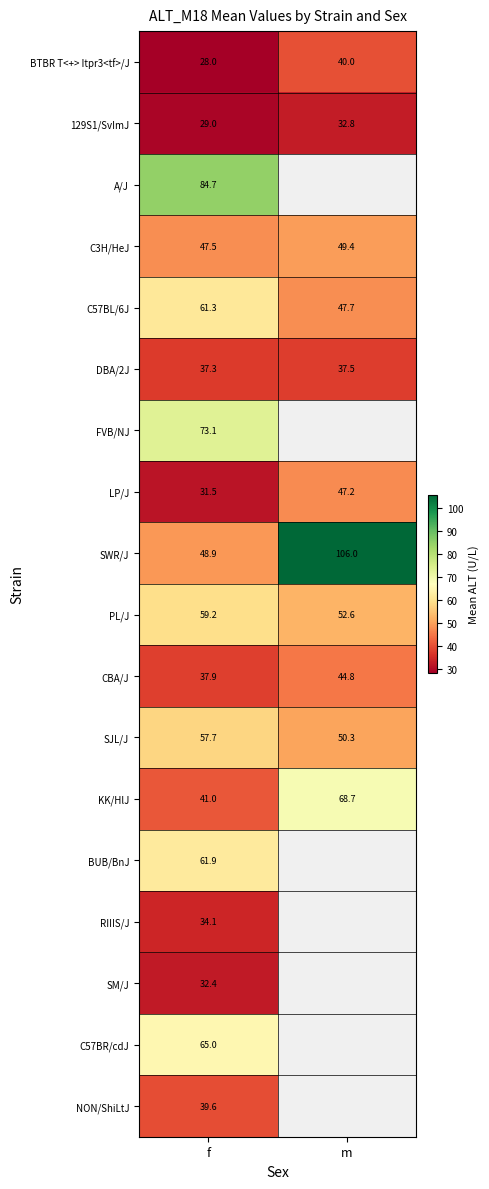

The value of CBA/J at f is 67.0. True or false?

False